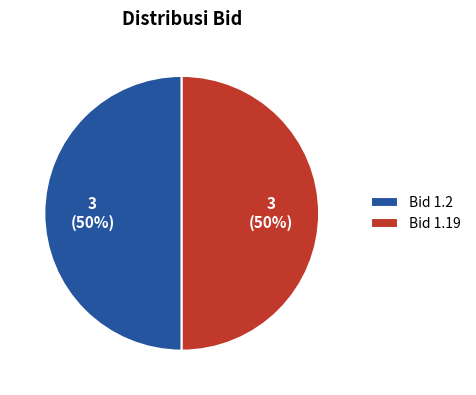

What percentage is the Bid 1.2 slice, to the nearest percent?

50%